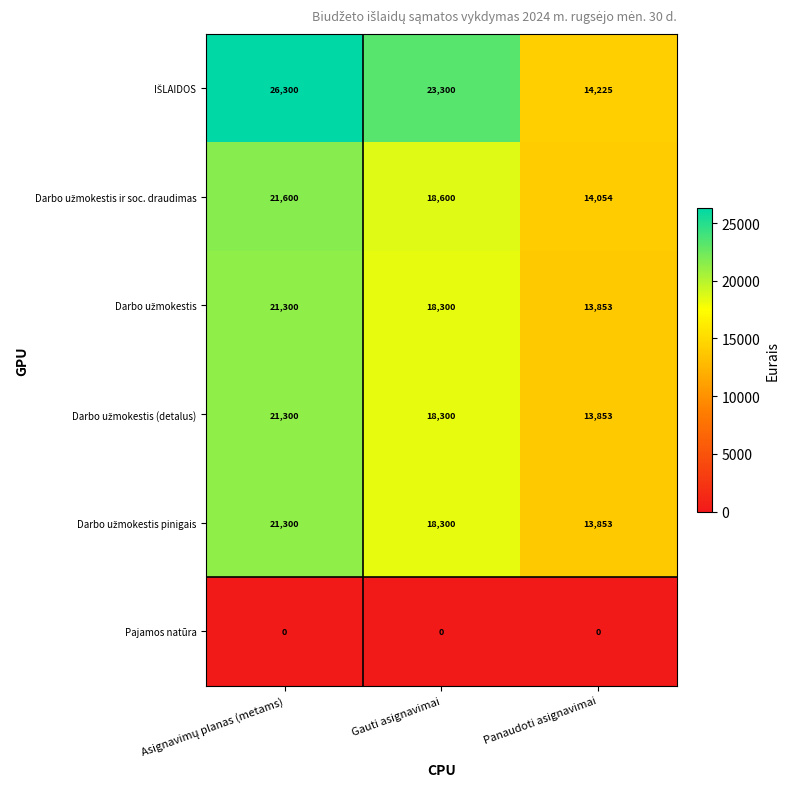

What is the greatest value displayed?

26300